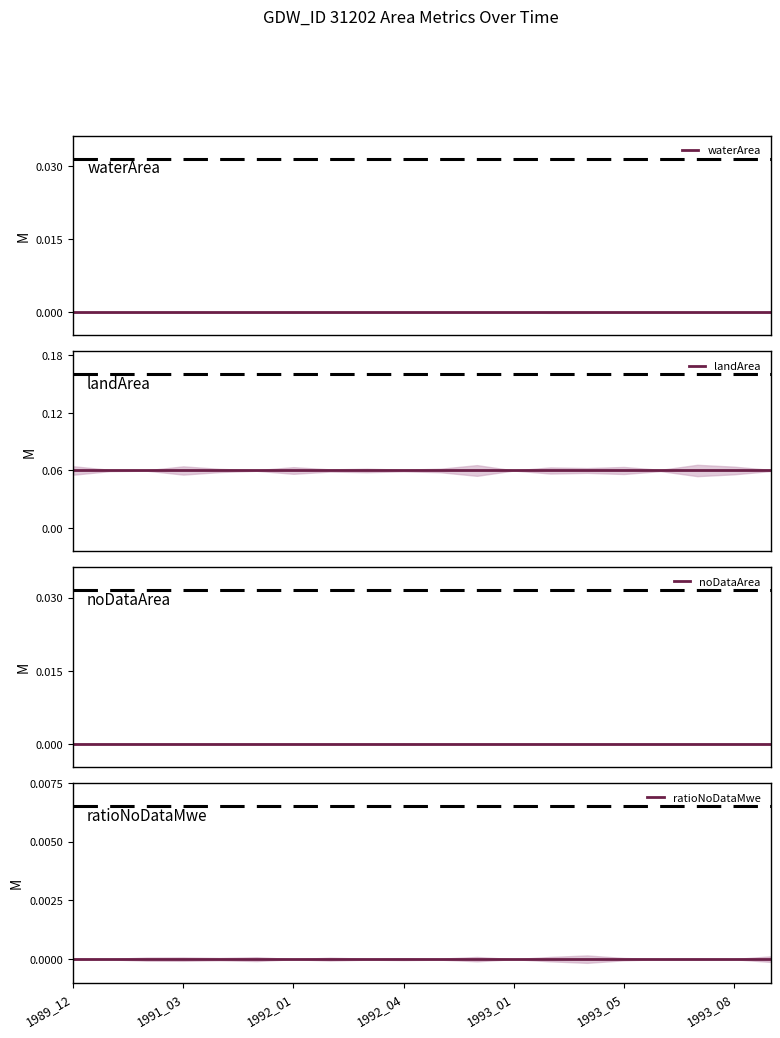

List the series in order of their peak value, highest first.

landArea, waterArea, noDataArea, ratioNoDataMwe